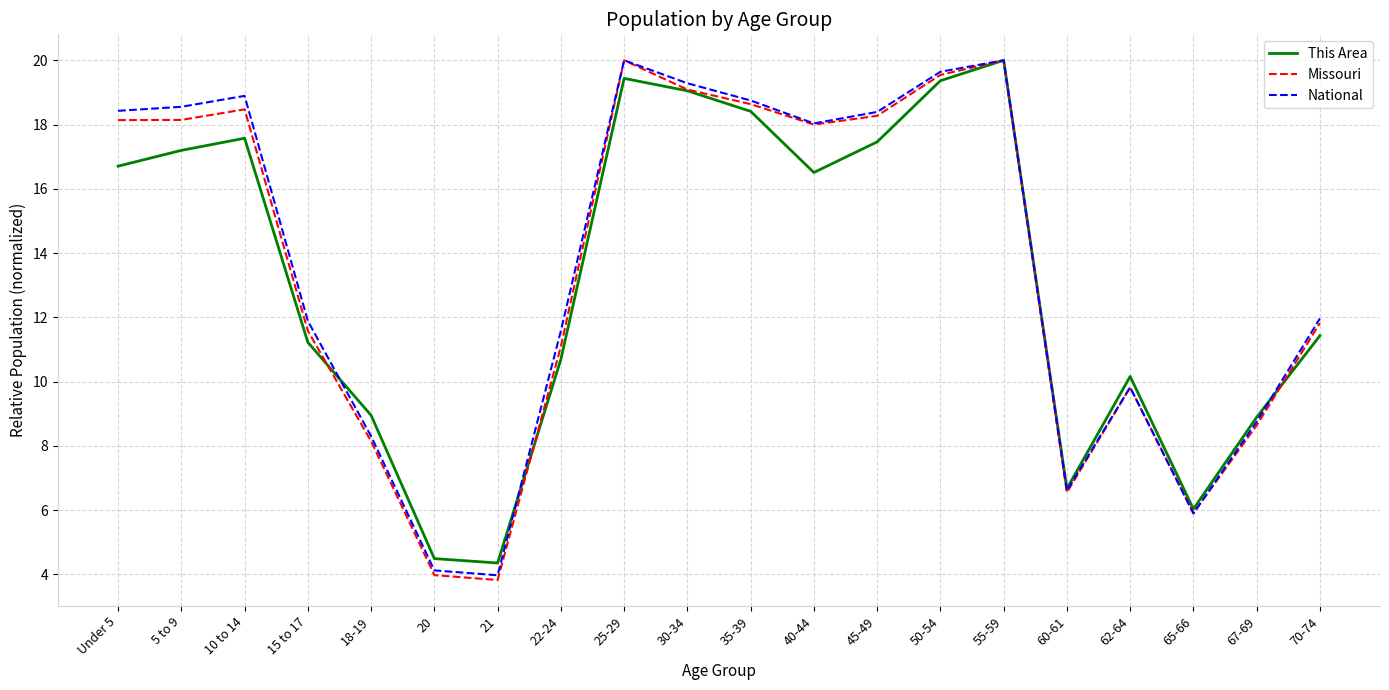

What is the lowest value of the Missouri series?

3.8